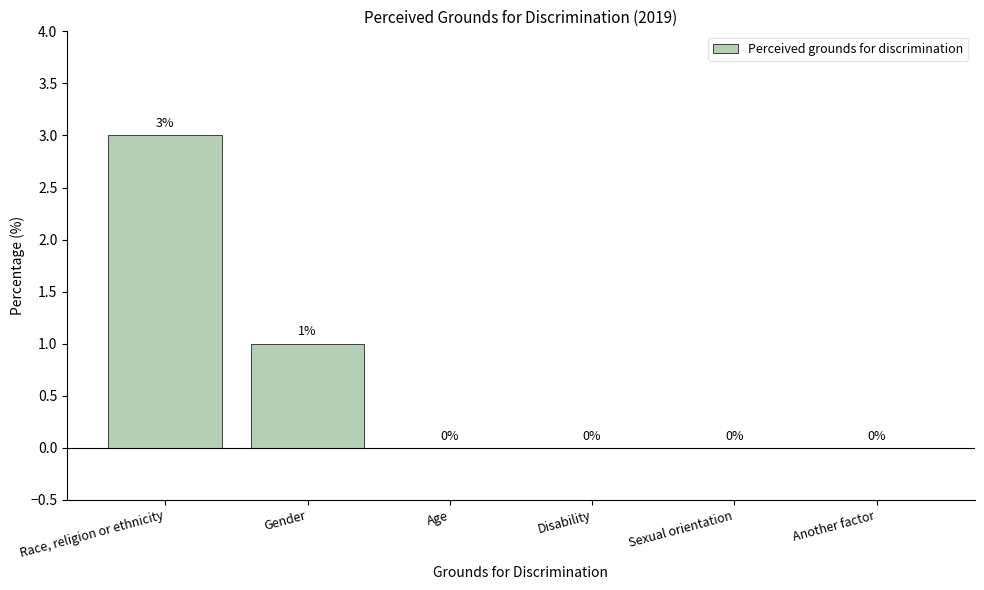

Reading left to right, extract all data points from this chart.

Race, religion or ethnicity=3	Gender=1	Age=0	Disability=0	Sexual orientation=0	Another factor=0